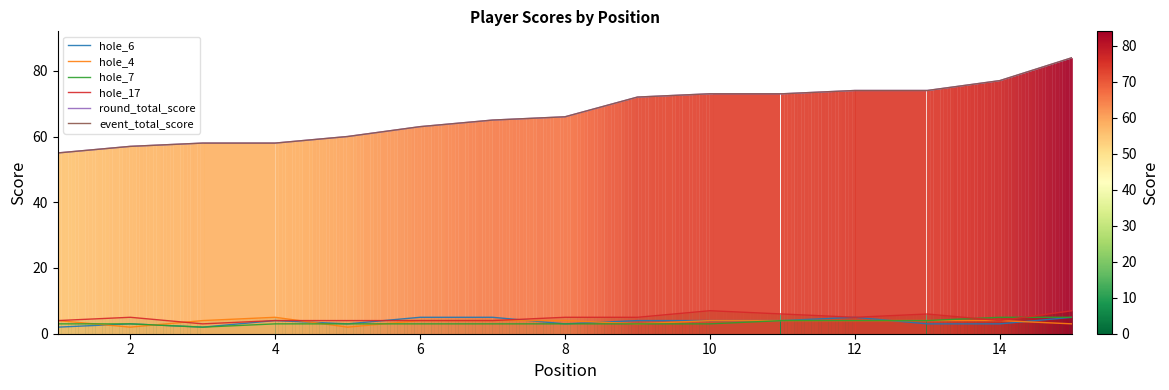

What is the difference between the maximum and second lowest values in the hole_7 series?

2